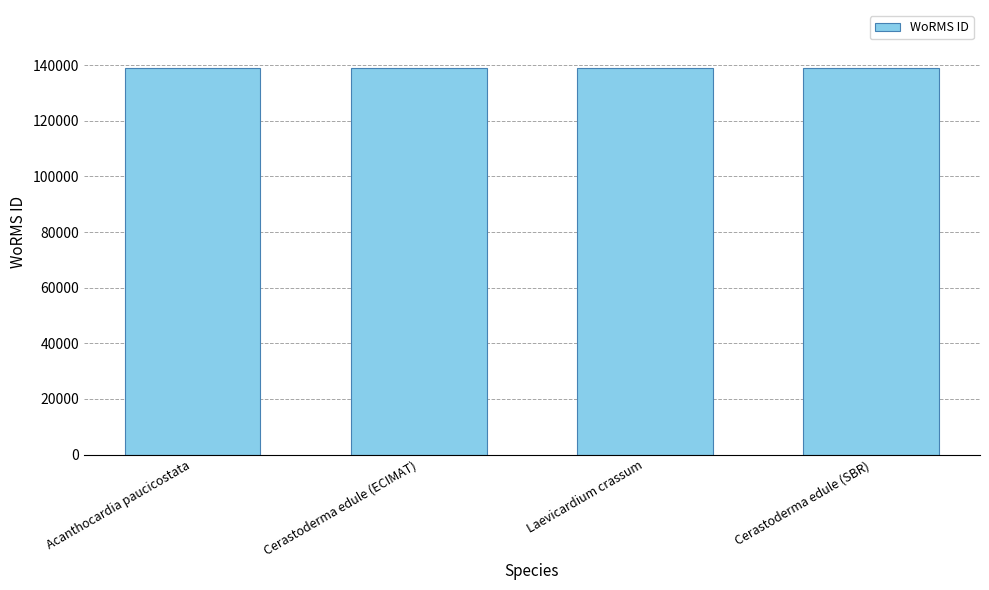

The value at Cerastoderma edule (ECIMAT) is 72093. True or false?

False